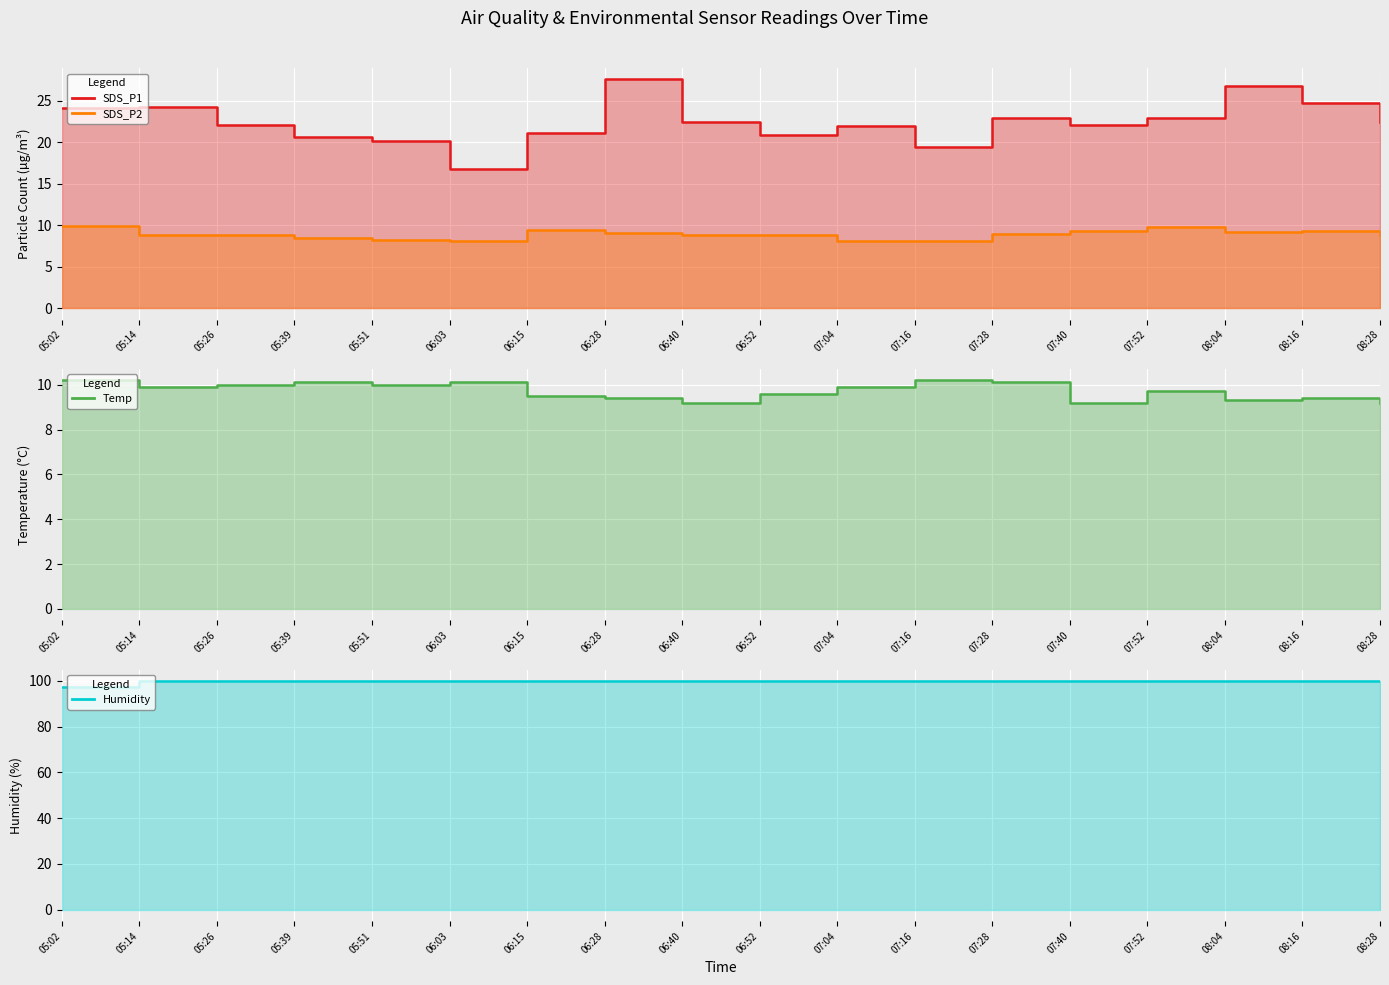

True or false: SDS_P1 and Humidity intersect in this chart.

False